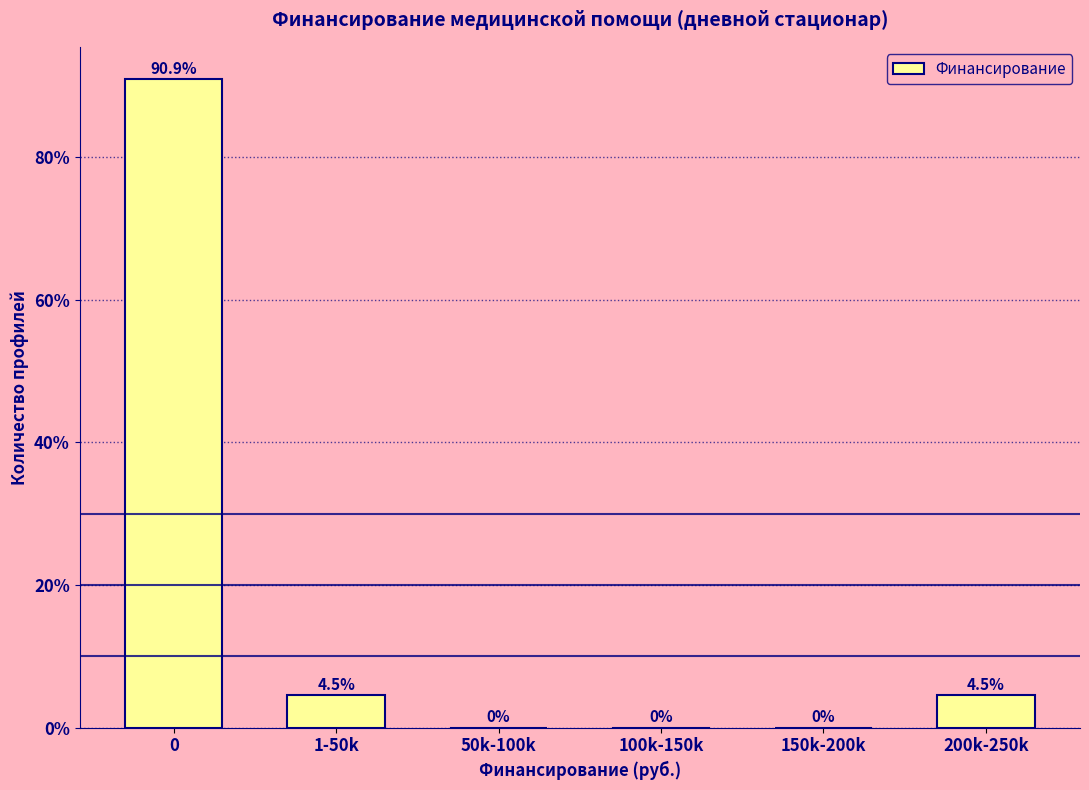

Reading left to right, list all the values displayed in this chart.

0=90.9	1-50k=4.5	50k-100k=0.0	100k-150k=0.0	150k-200k=0.0	200k-250k=4.5